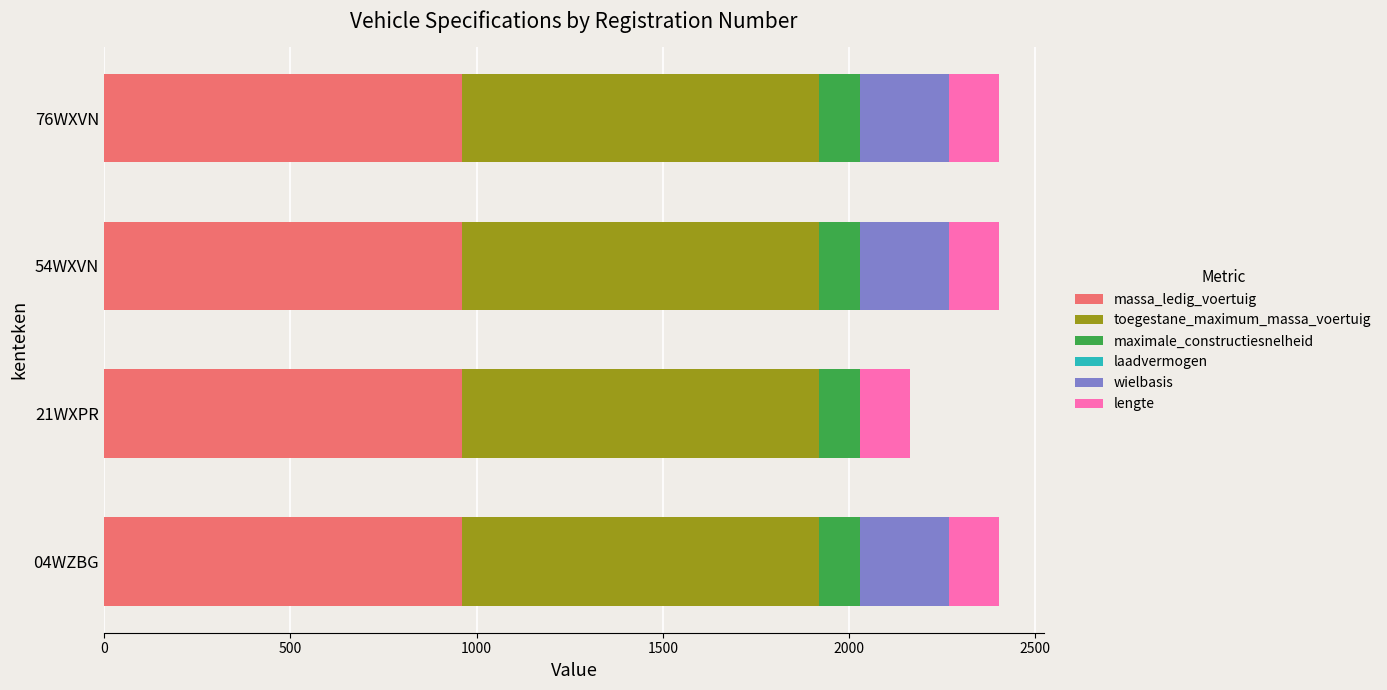

What is the maximum value for massa_ledig_voertuig?

960